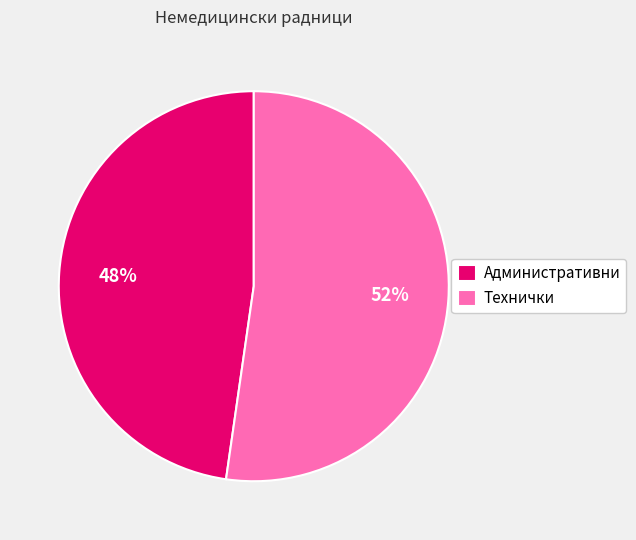

Does Административни represent more than half of the total?

No